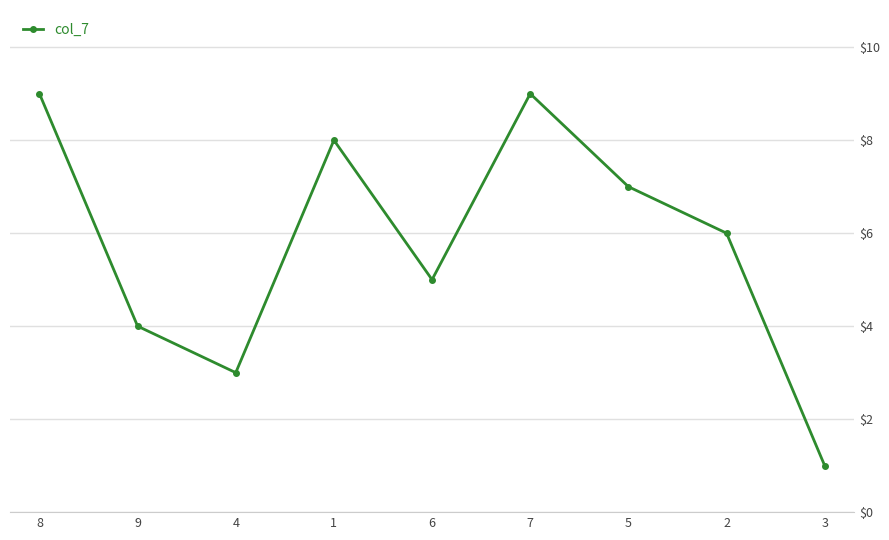

What is the change in value from 1 to 5?

-1